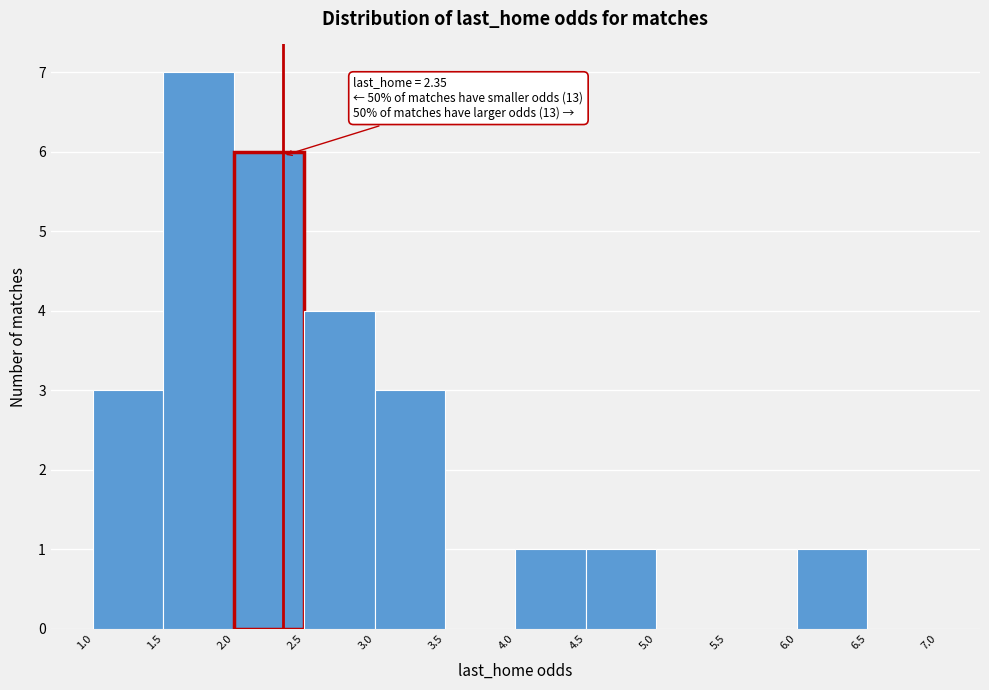

Over which range of the x-axis is the bar tallest?

1.5 to 2.0